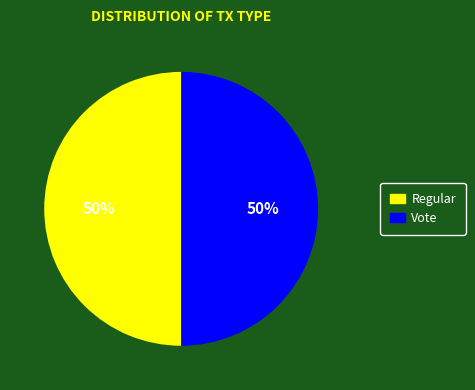

Is the sum of Vote and Regular greater than half?

Yes